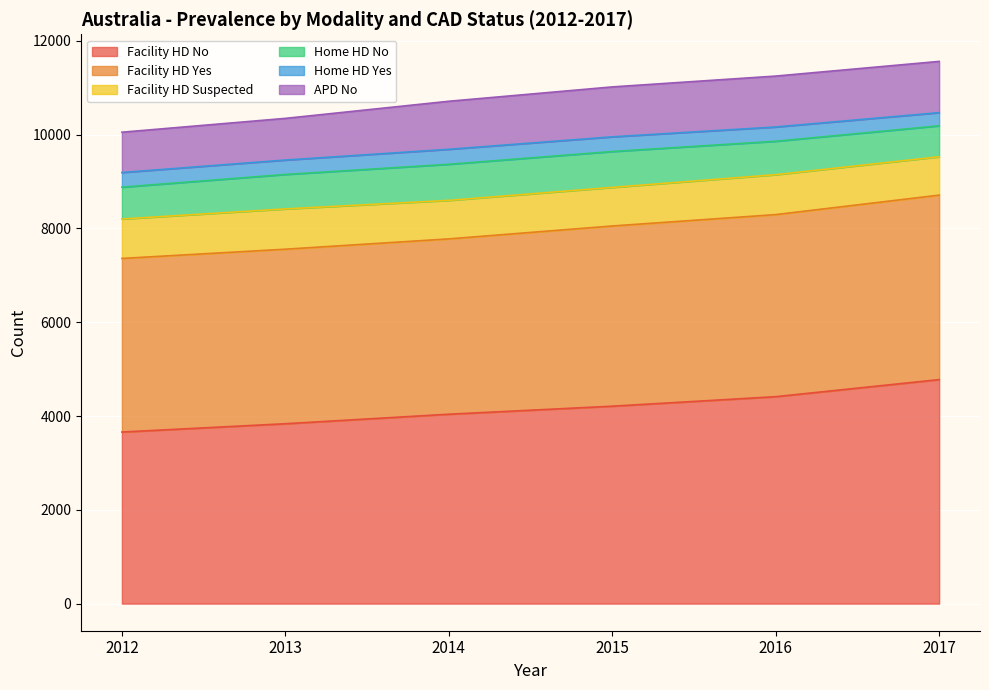

Reading left to right, extract all data points from this chart.

Facility HD No: 2014=4039	2015=4210	2016=4413	2013=3836	2017=4777	2012=3659
Facility HD Yes: 2014=3739	2015=3843	2016=3883	2013=3722	2017=3934	2012=3702
Facility HD Suspected: 2014=821	2015=823	2016=851	2013=859	2017=818	2012=841
Home HD No: 2014=770	2015=765	2016=713	2013=735	2017=660	2012=679
Home HD Yes: 2014=319	2015=313	2016=304	2013=307	2017=281	2012=312
APD No: 2014=1025	2015=1065	2016=1086	2013=889	2017=1093	2012=860